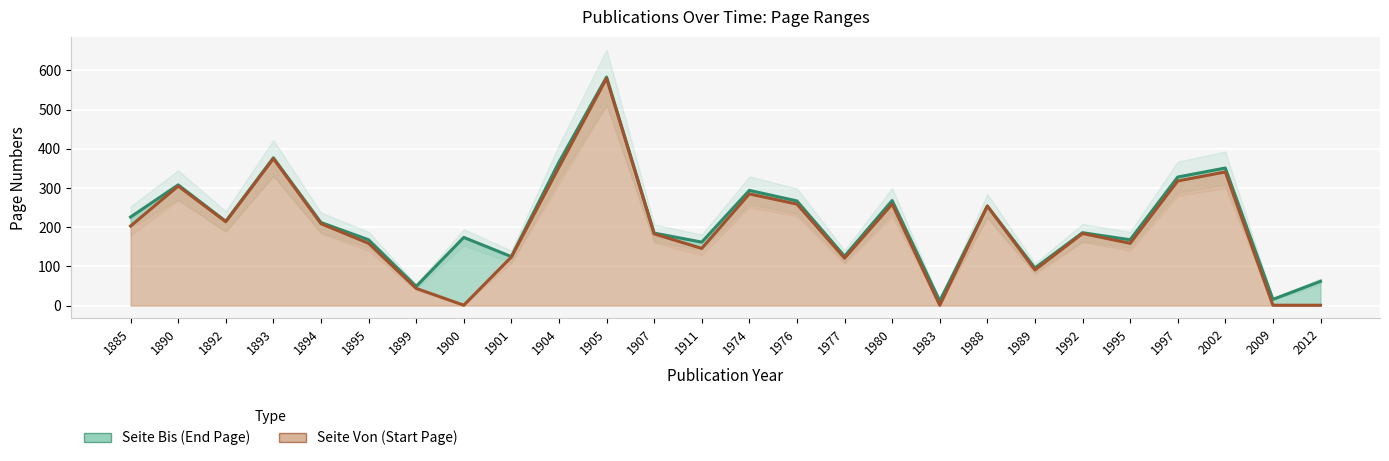

At which category is the sum across all series the highest?

1905